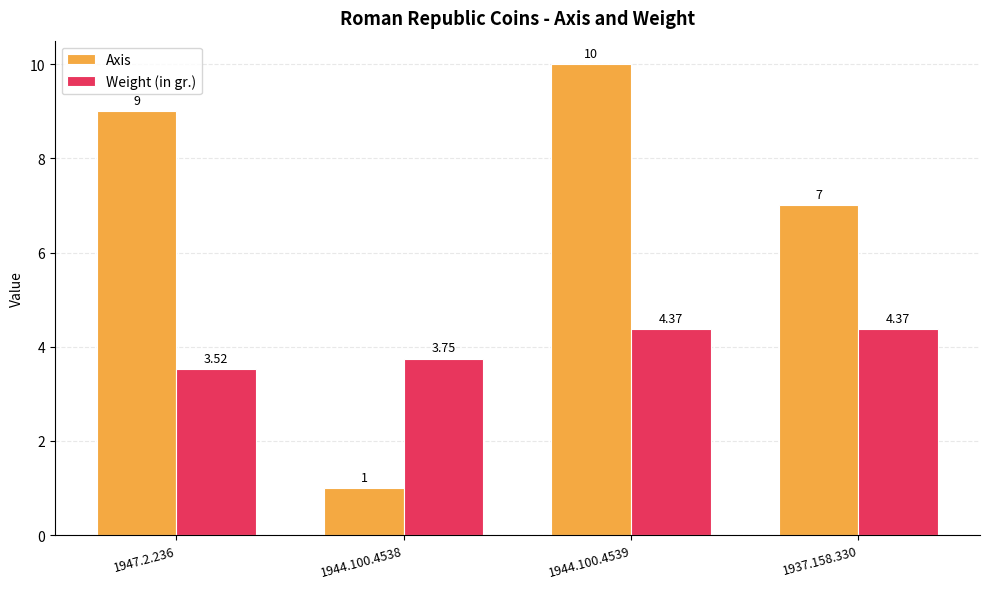

Which series has the largest total across all categories?

Axis